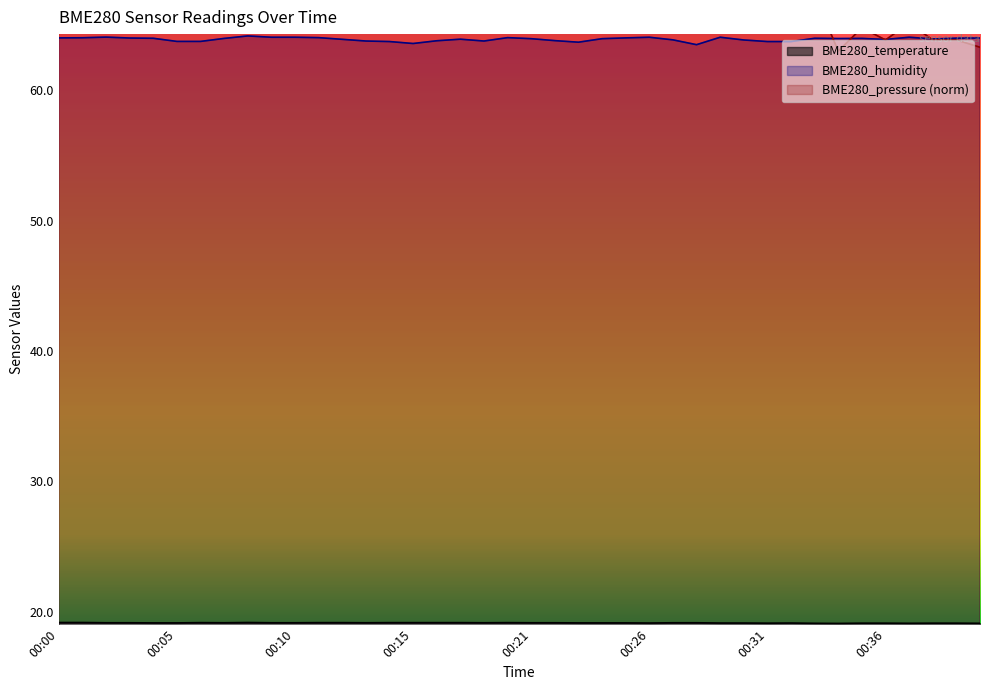

Which category has the highest value across all series?

00:09